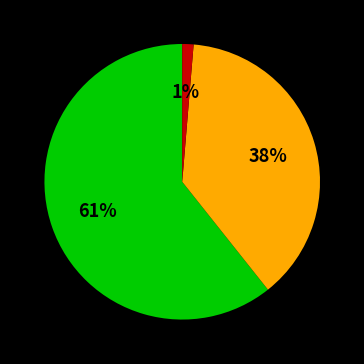

Is there any slice that represents more than half of the pie?

Yes